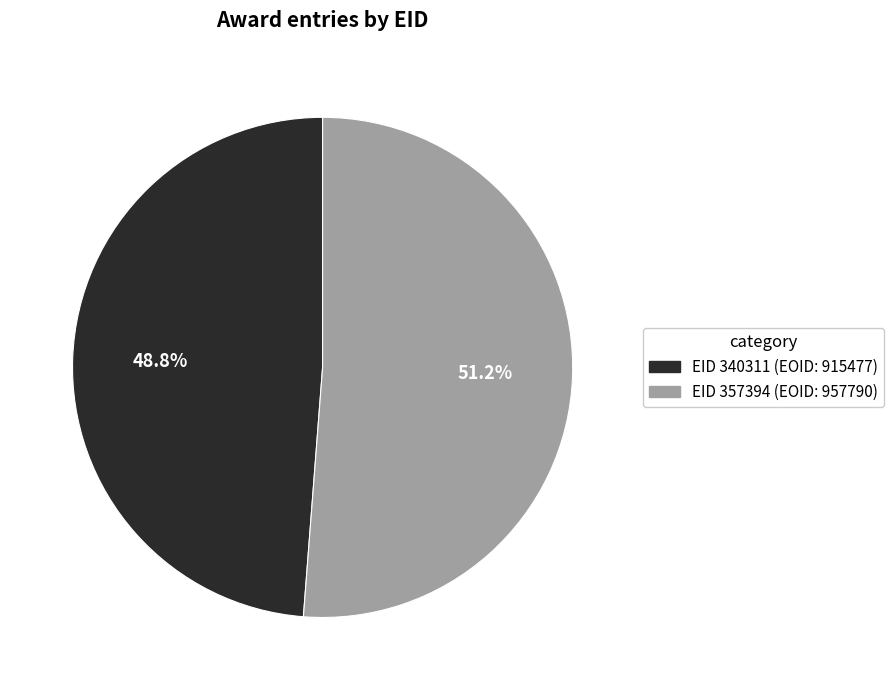

Does any single category account for the majority?

Yes